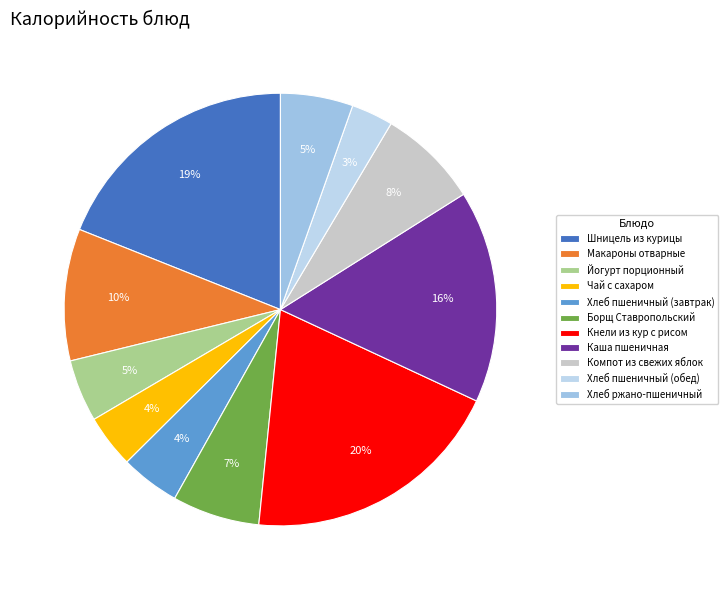

What percentage is the Борщ Ставропольский slice, to the nearest percent?

7%